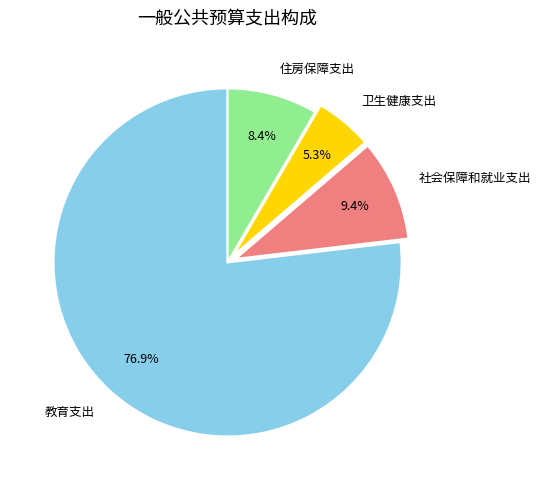

What percentage is the 卫生健康支出 slice, to the nearest percent?

5%